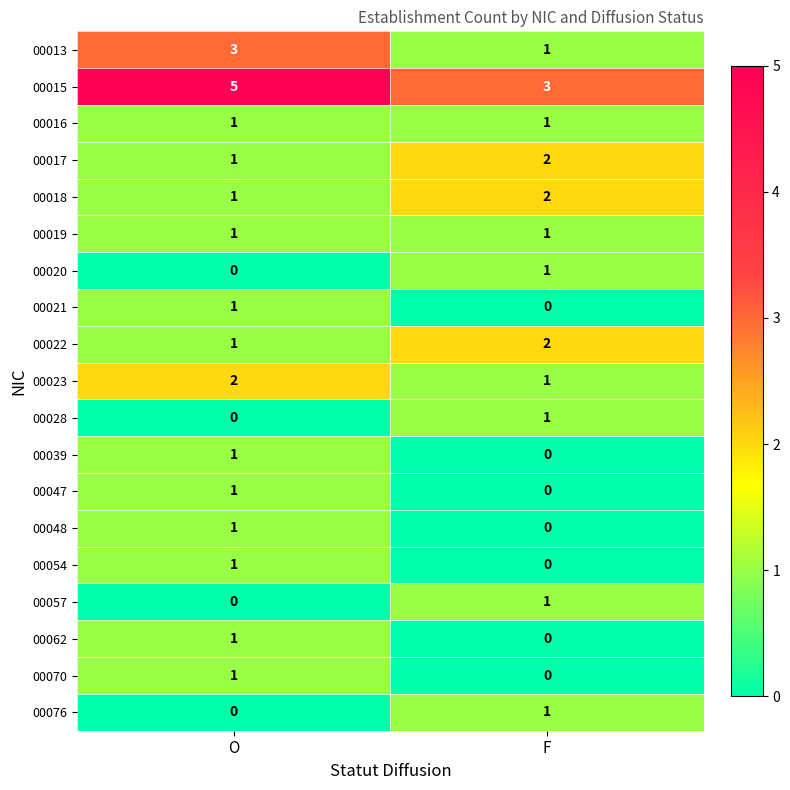

Count the number of data series in this chart.

19